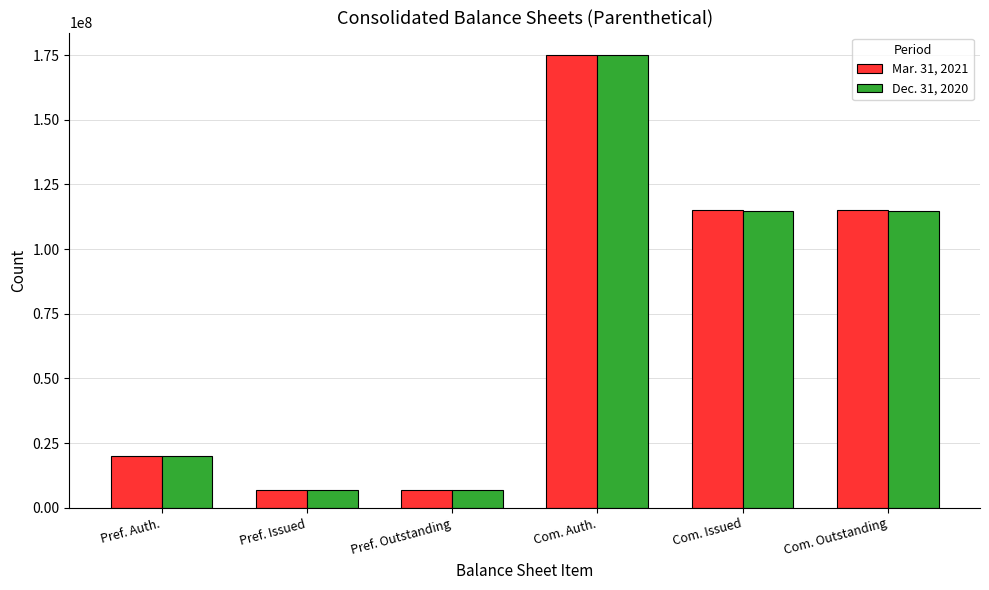

How many values in the Mar. 31, 2021 series are below 114947986?

3